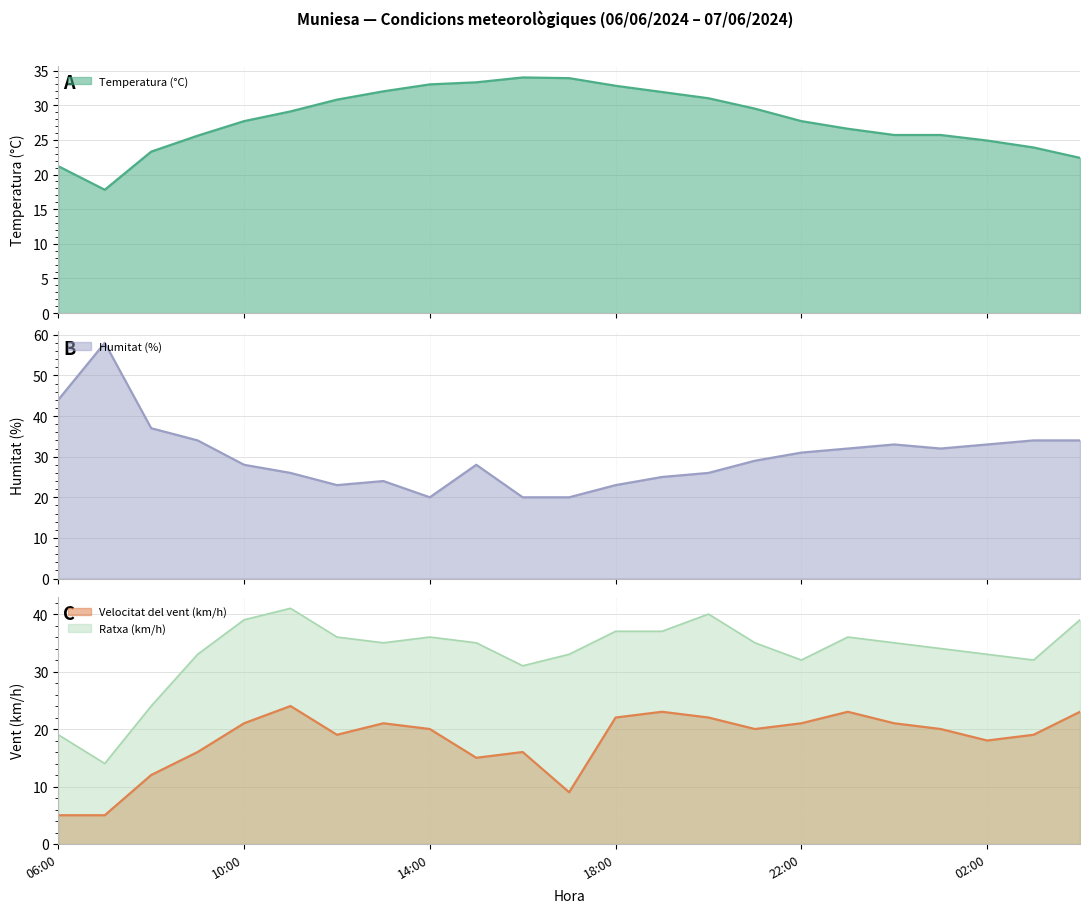

How many data points in Temperatura (°C) are less than 27?

10